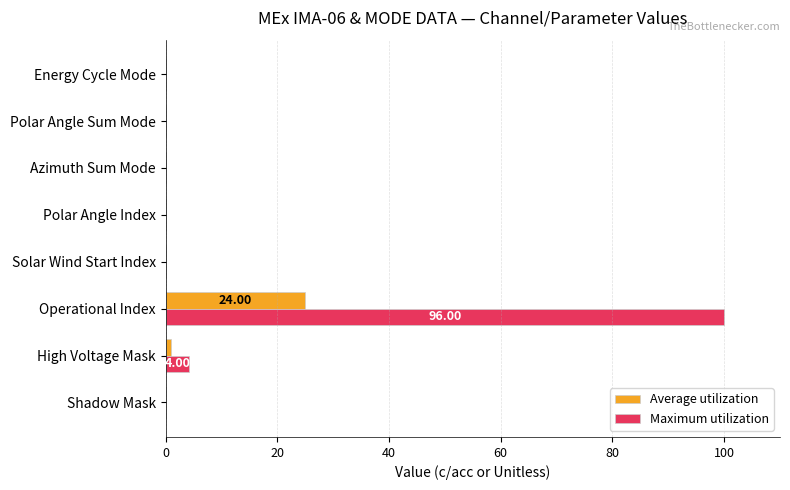

Which series has the largest total across all categories?

Maximum utilization